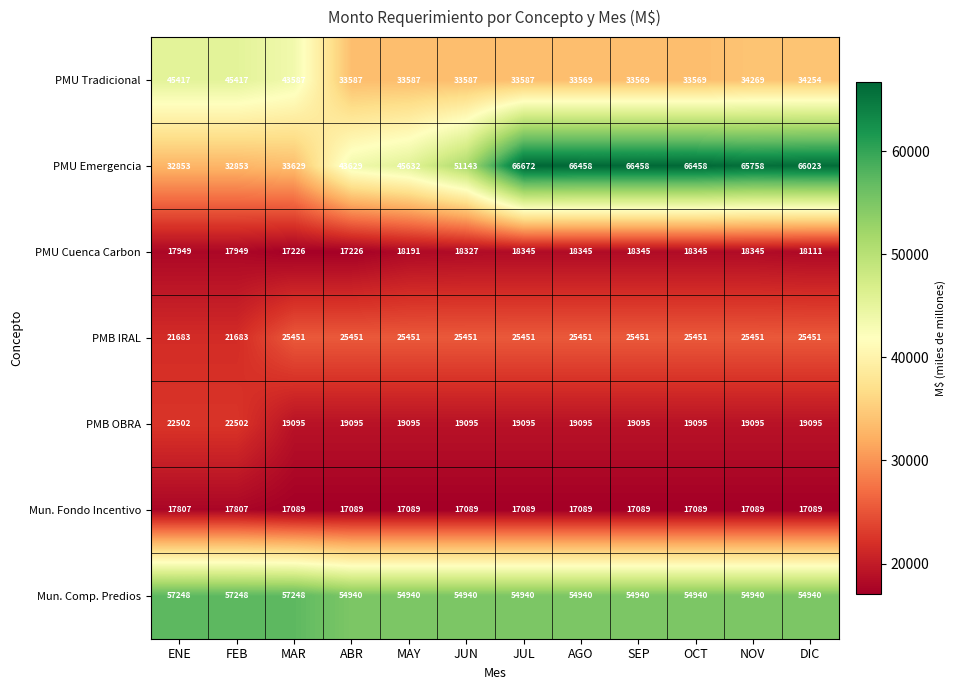

What is the maximum value shown in the chart?

66672